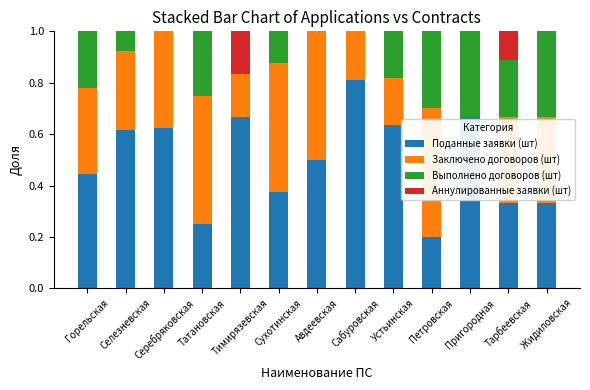

How many Поданные заявки (шт) values are between 0 and 1?

13